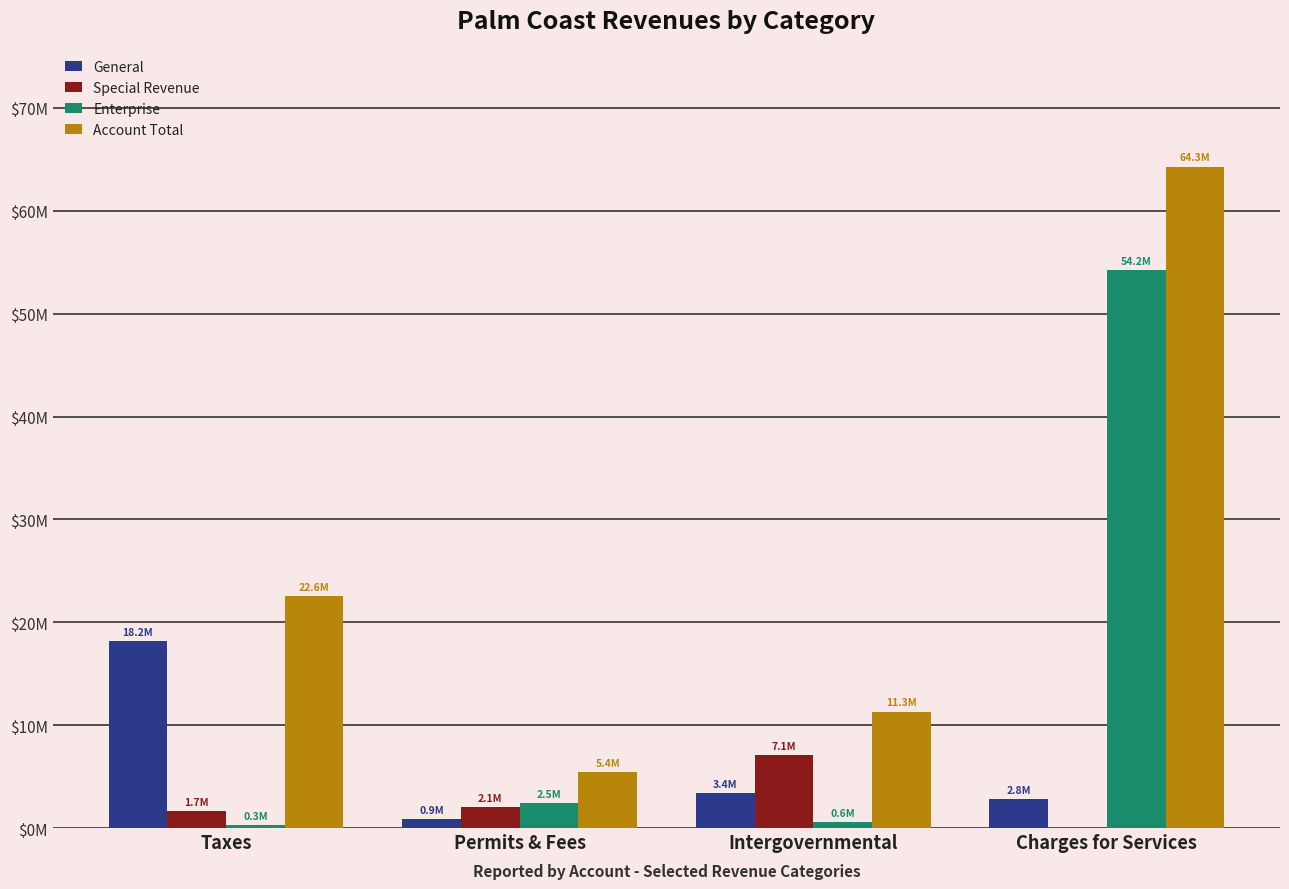

Does the chart contain stacked bars?

No